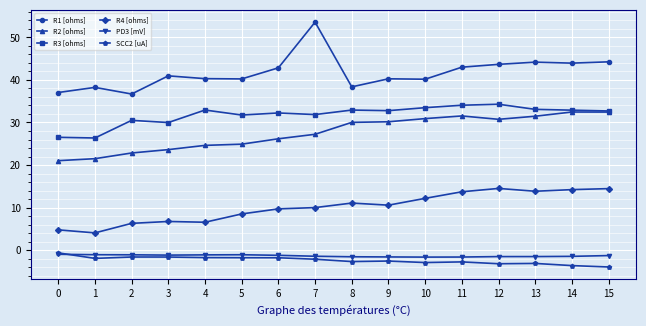

Which series has the largest range (max minus min)?

R1 [ohms]